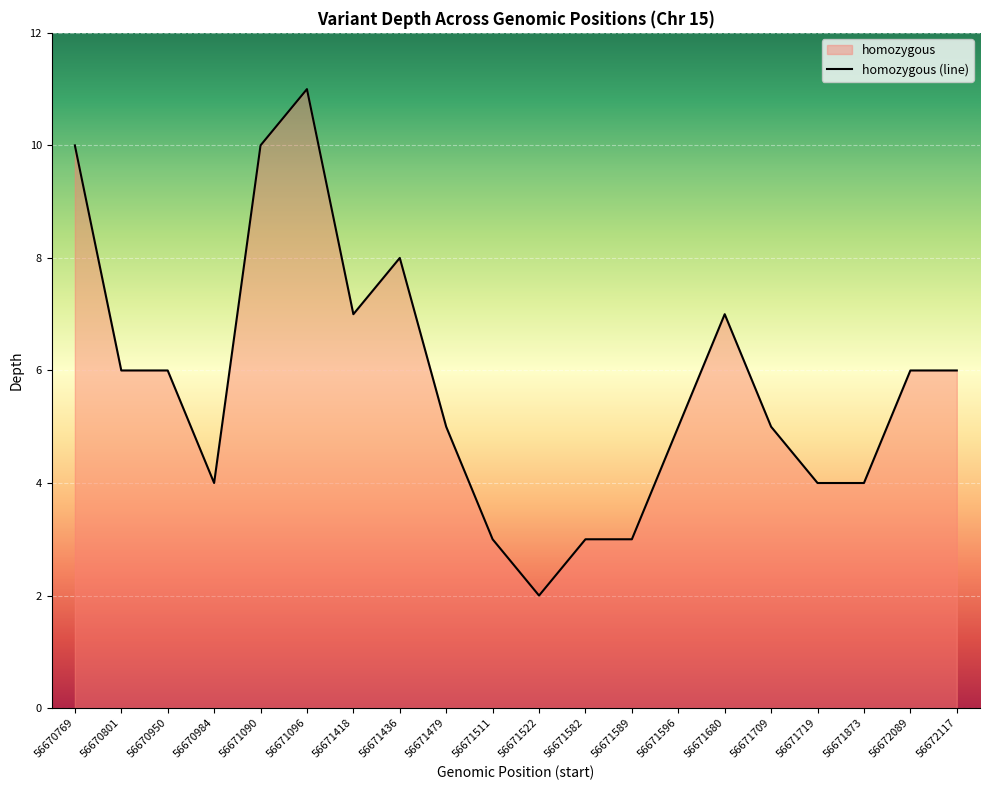

Between 56671096 and 56671511, which is larger?

56671096